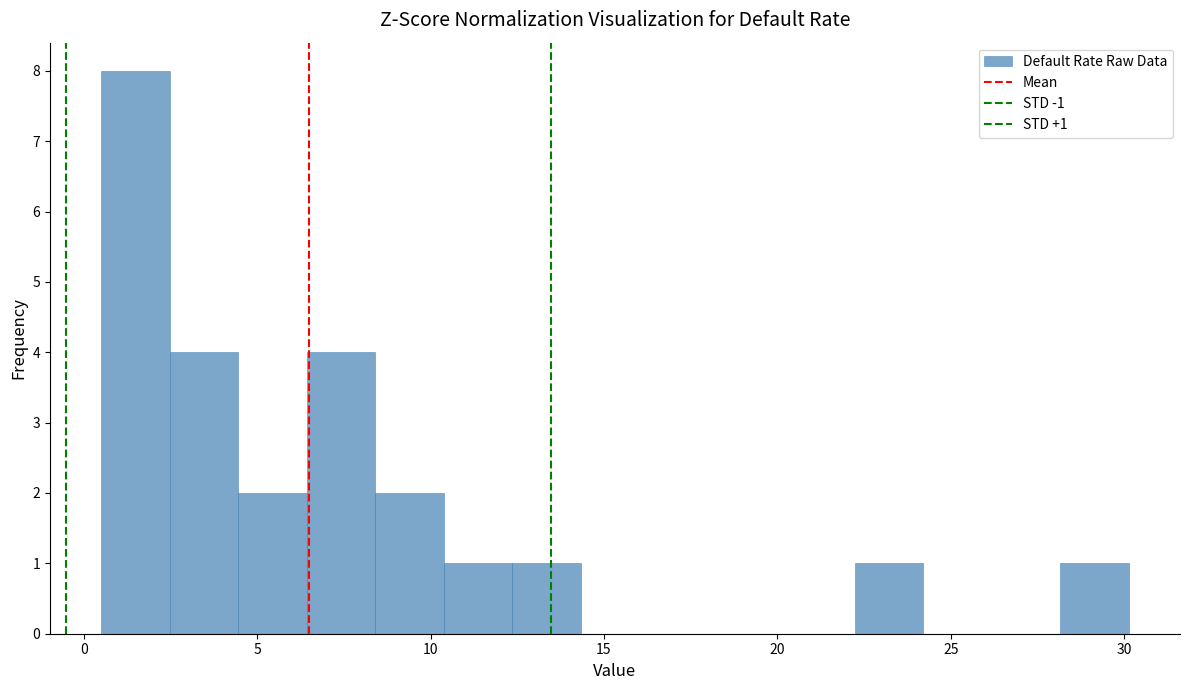

Around what value on the x-axis is the tallest bar? Give the approximate position of its centre, as read against the axis.

1.5